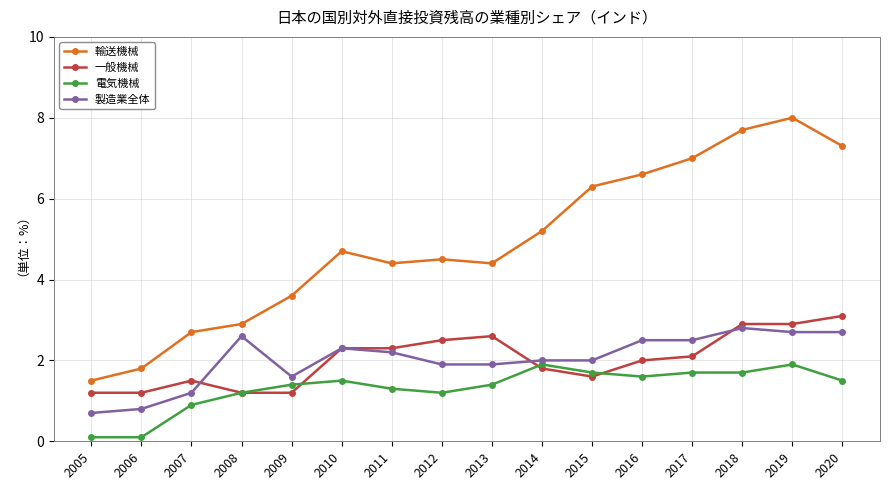

At which category does 輸送機械 reach its first local valley?

2011